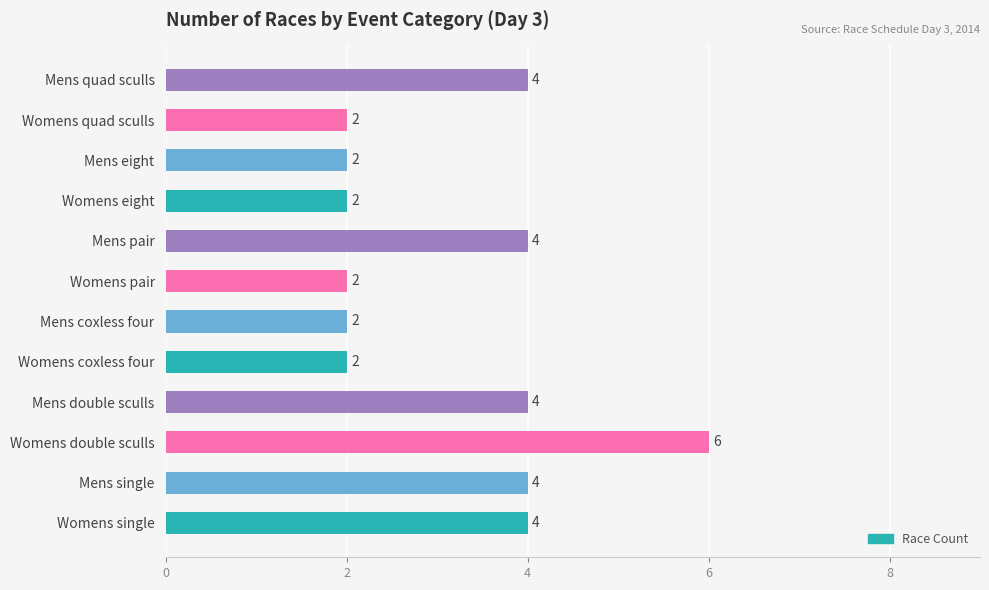

Approximately how many times larger is the value at Womens double sculls compared to Mens quad sculls?

1.5